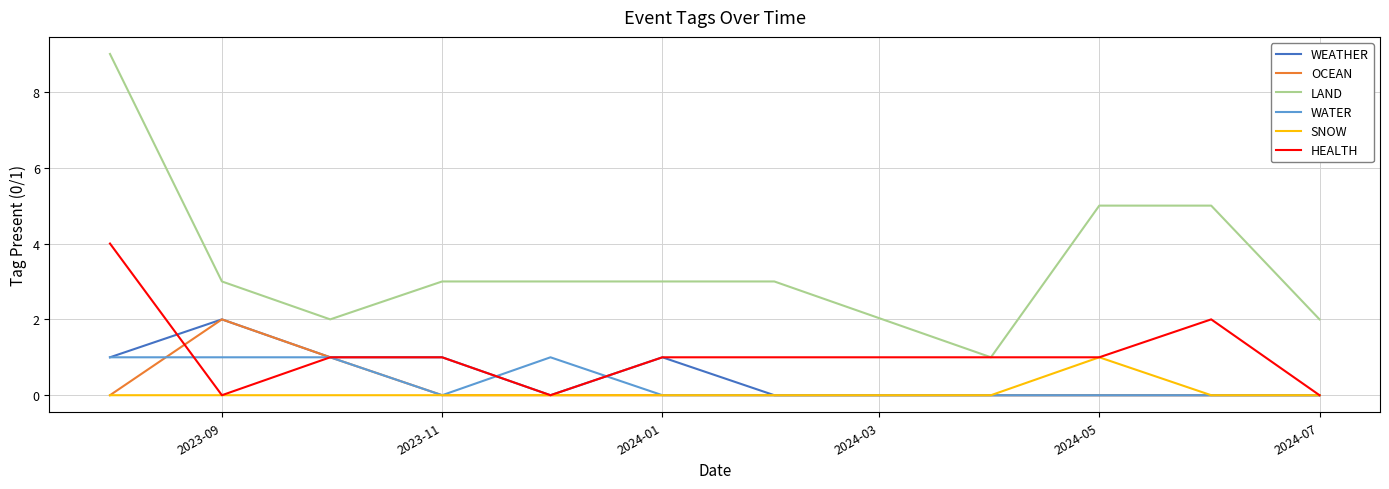

Reading right to left, transcribe all the data shown in this chart.

WEATHER: 0	0	0	0	0	1	0	1	1	2	1
OCEAN: 0	0	0	0	0	0	0	0	1	2	0
LAND: 2	5	5	1	3	3	3	3	2	3	9
WATER: 0	0	0	0	0	0	1	0	1	1	1
SNOW: 0	0	1	0	0	0	0	0	0	0	0
HEALTH: 0	2	1	1	1	1	0	1	1	0	4